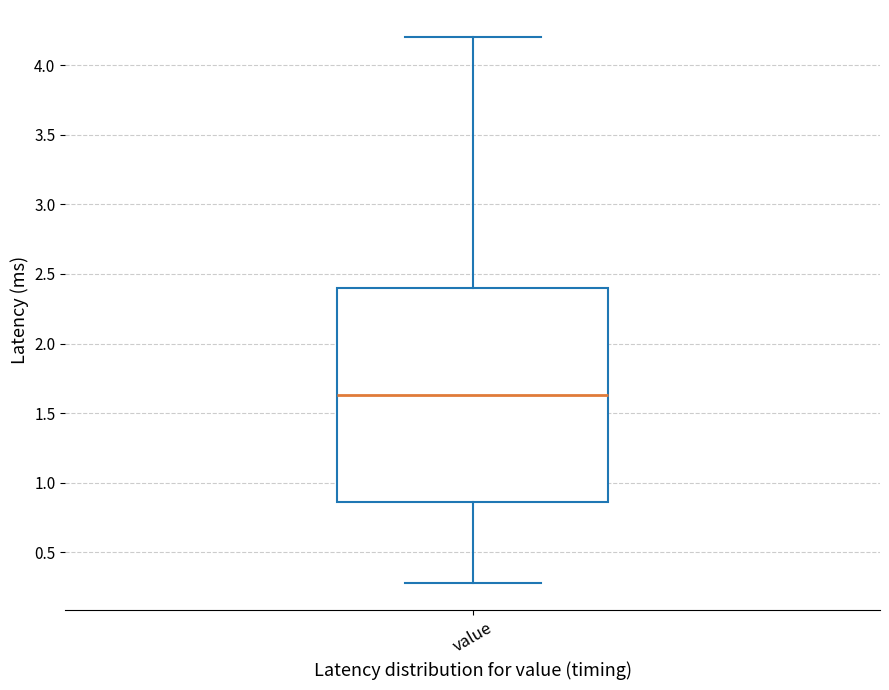

Transcribe this box plot: give where the median line is, the range the box spans, and where the two whiskers end, as read against the y-axis. The values are not printed on the chart, so give them approximately, as read against the axis.

median 1.65, box 0.85 to 2.40, whiskers 0.30 to 4.20